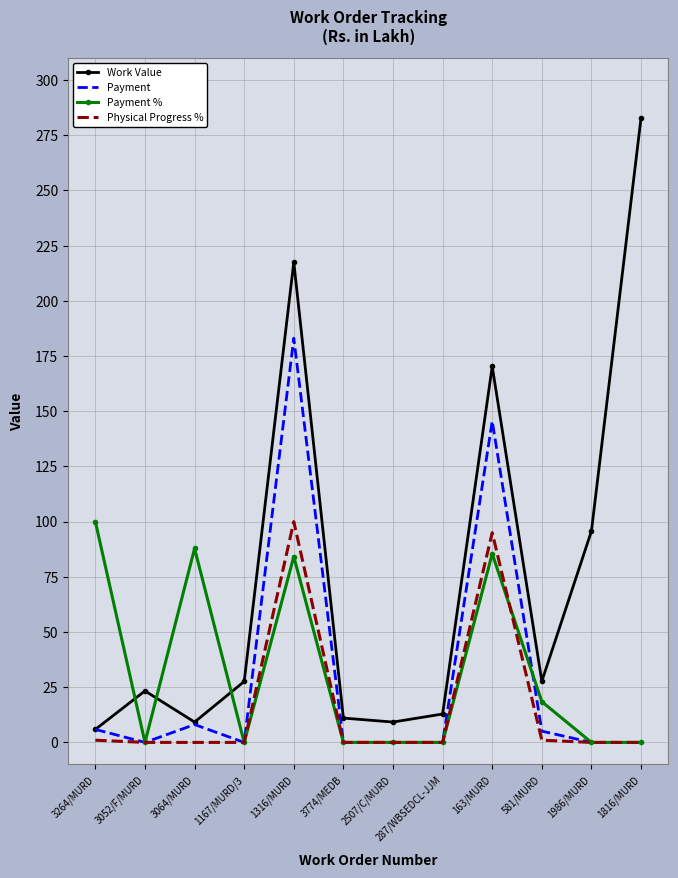

What is the average value of the Physical Progress % series?

16.4